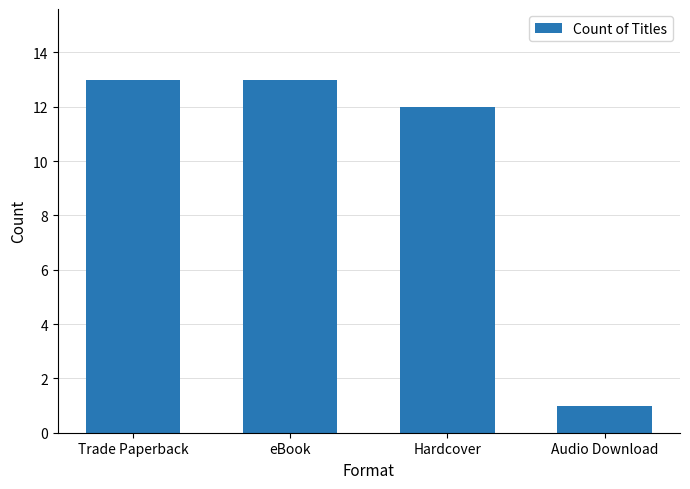

Which has a higher value, Hardcover or eBook?

eBook